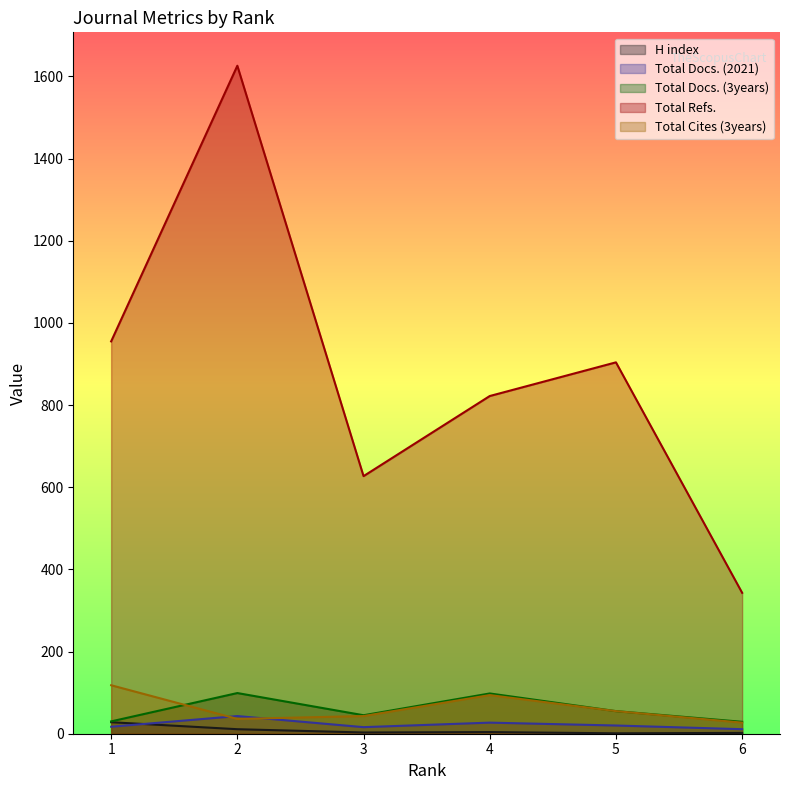

How many data points in Total Cites (3years) are above 55?

2